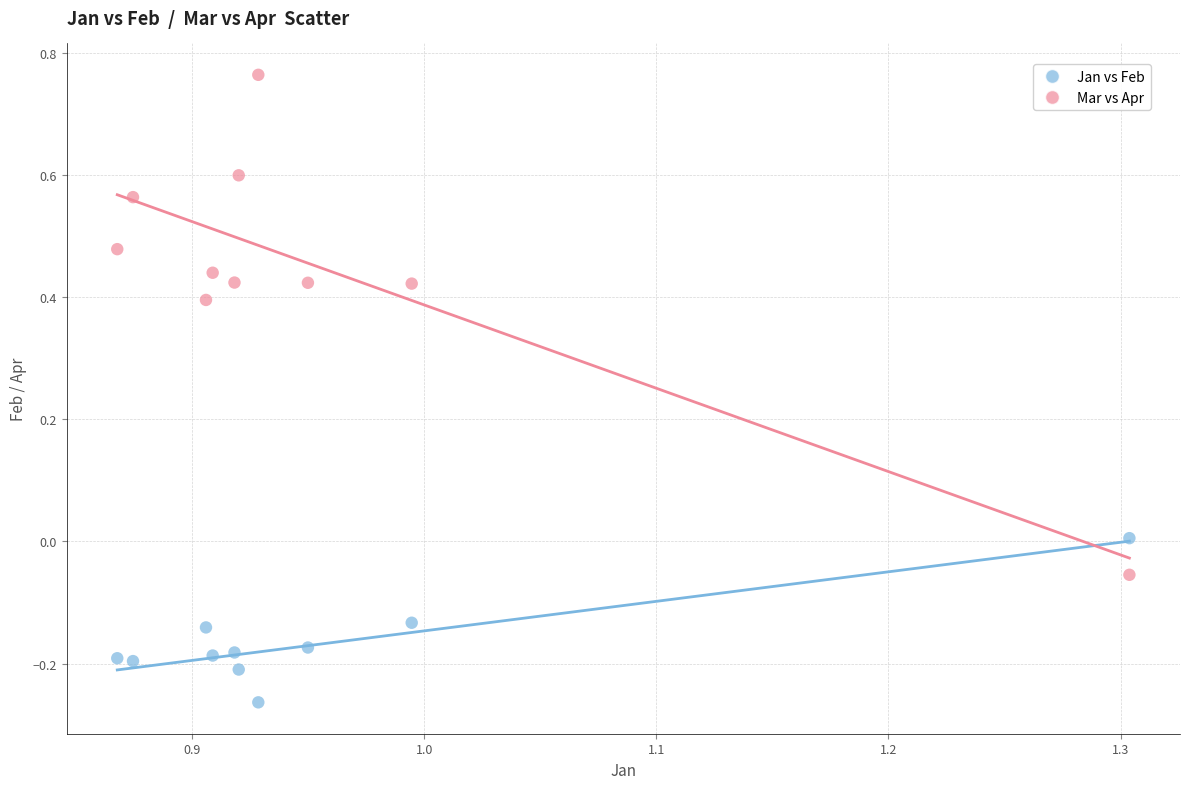

Which series contains the highest Y value?

Mar vs Apr